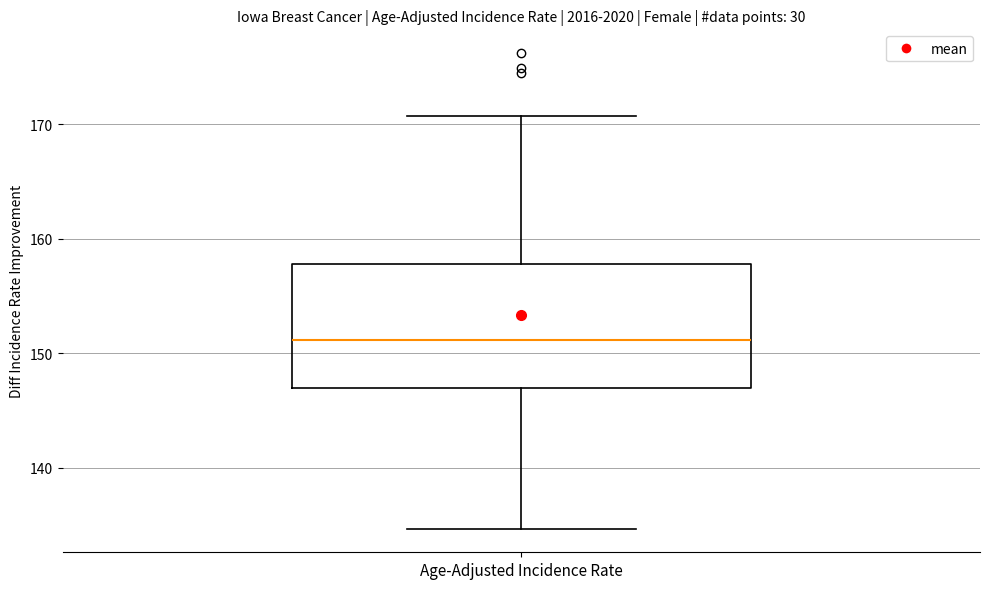

Read this box plot against the y-axis: the position of the median line, the range covered by the box, and the ends of both whiskers. The values are not printed on the chart, so give them approximately, as read against the axis.

median 151, box 147 to 158, whiskers 135 to 171